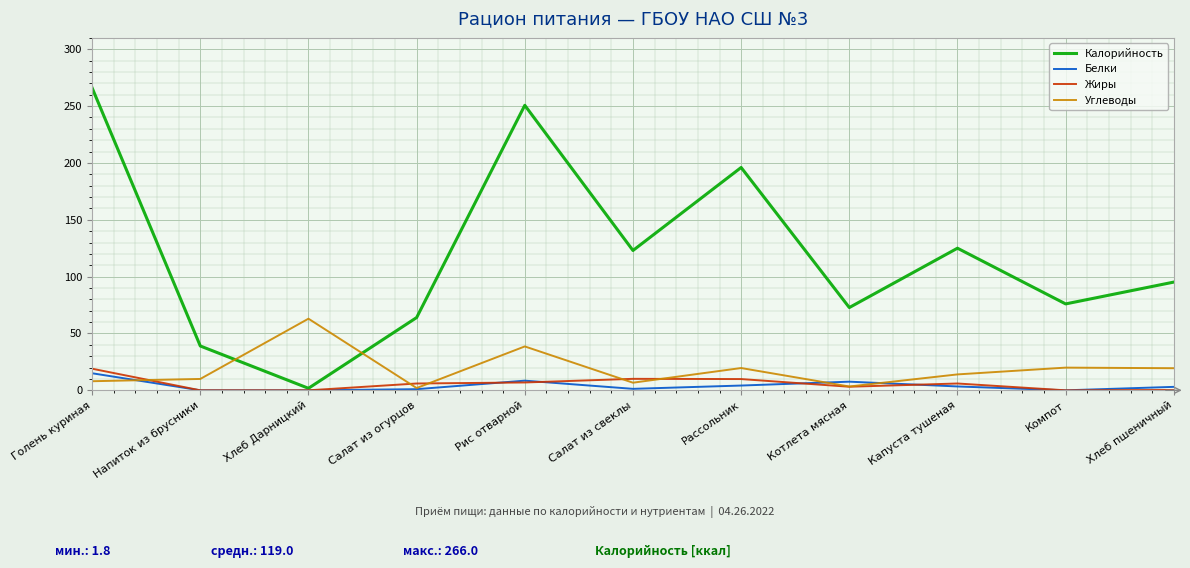

What are all the series names shown in the legend?

Калорийность, Белки, Жиры, Углеводы